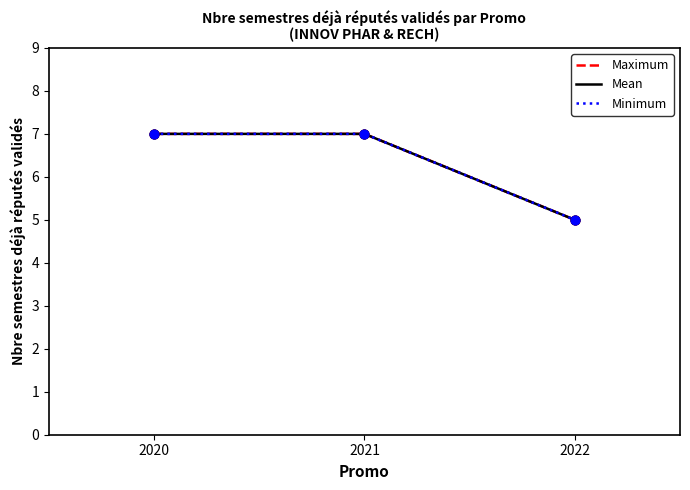

At which category is the sum across all series the highest?

2020